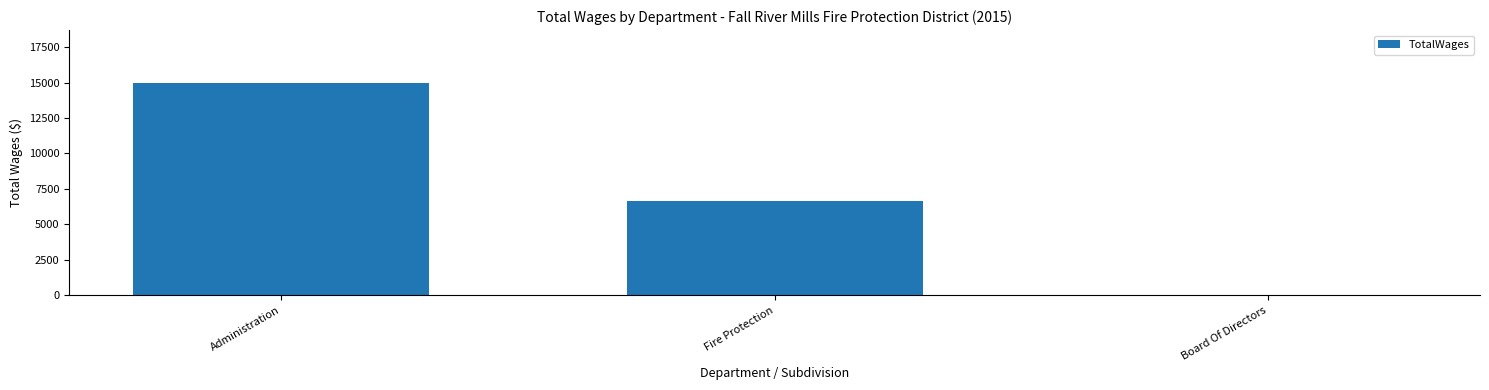

What is the approximate value at Administration?

14968